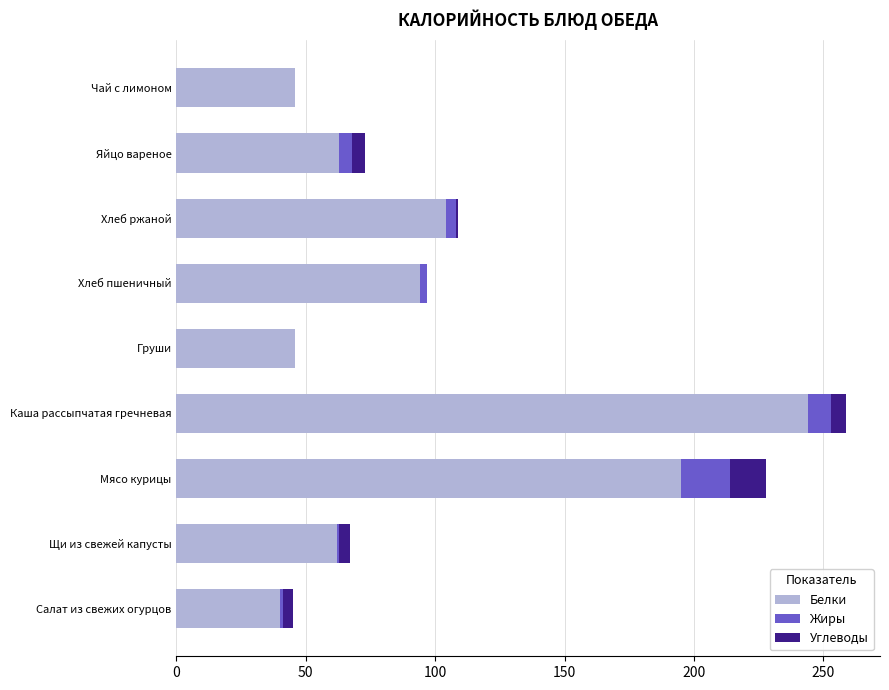

What is the highest value of the Белки series?

244